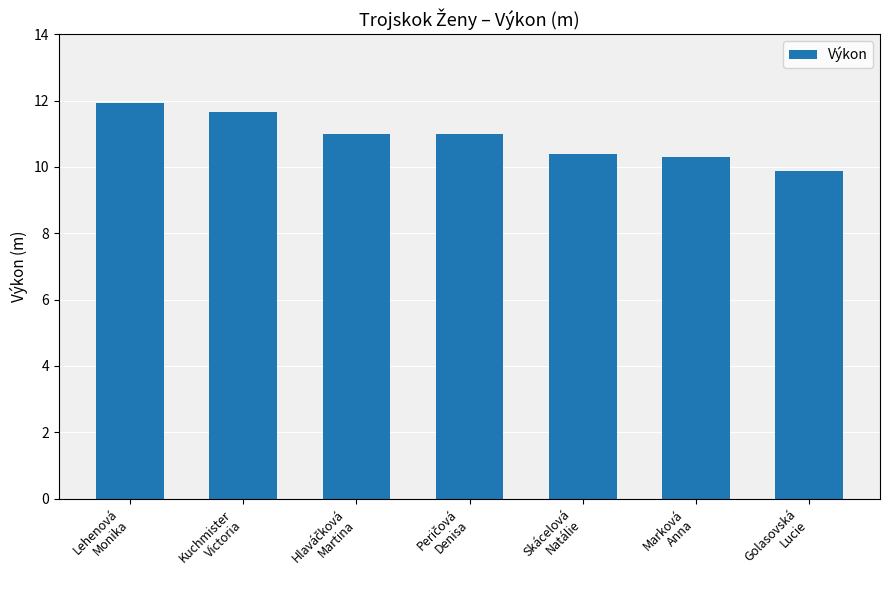

Reading left to right, what are all the values shown in this chart?

11.9	11.7	11.0	11.0	10.4	10.3	9.9